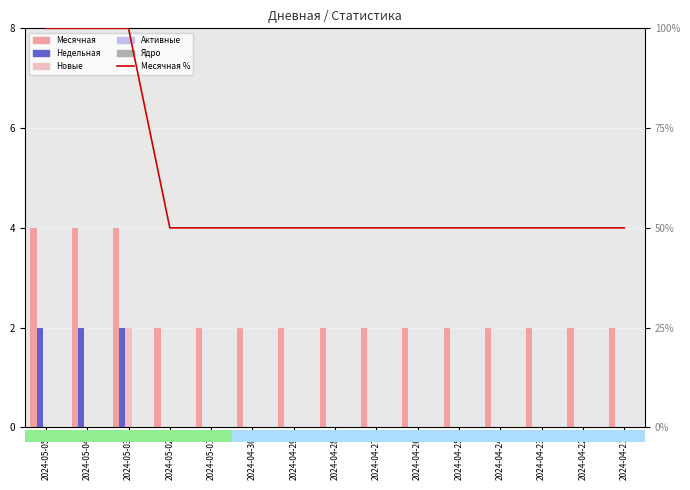

At which label does Ядро reach its peak?

2024-05-05